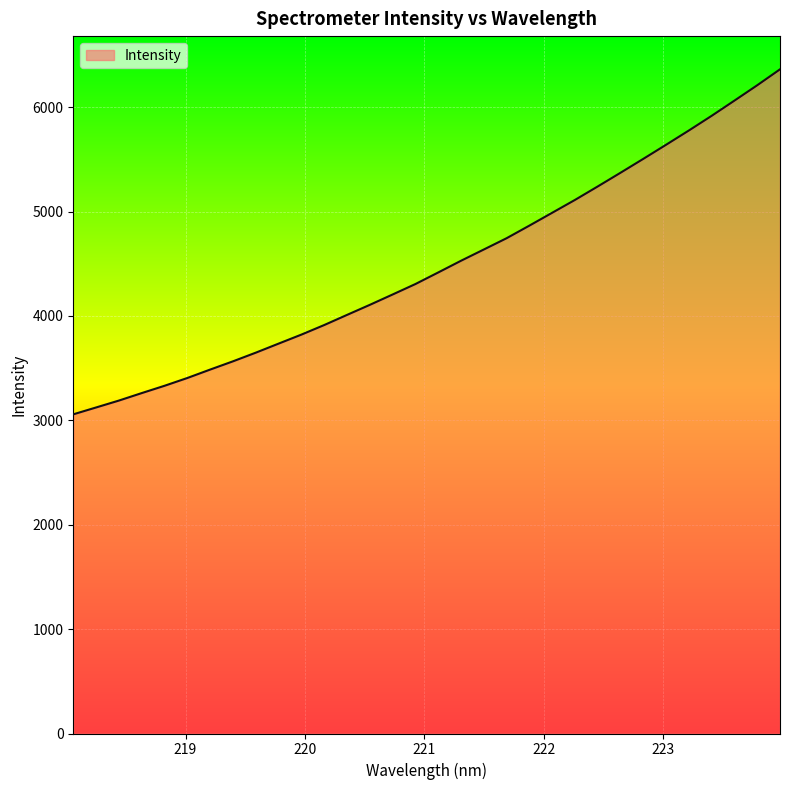

What is the difference between the maximum and minimum values?

3305.2